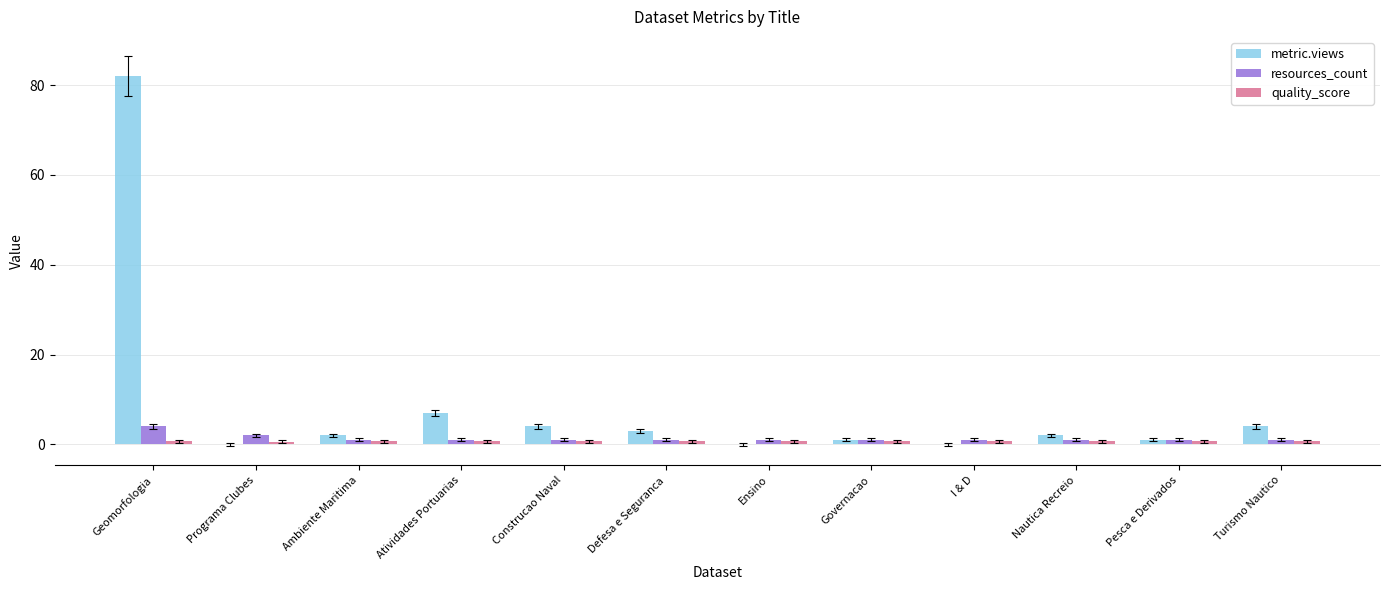

Where is metric.views nearest to the value 41?

Atividades Portuarias